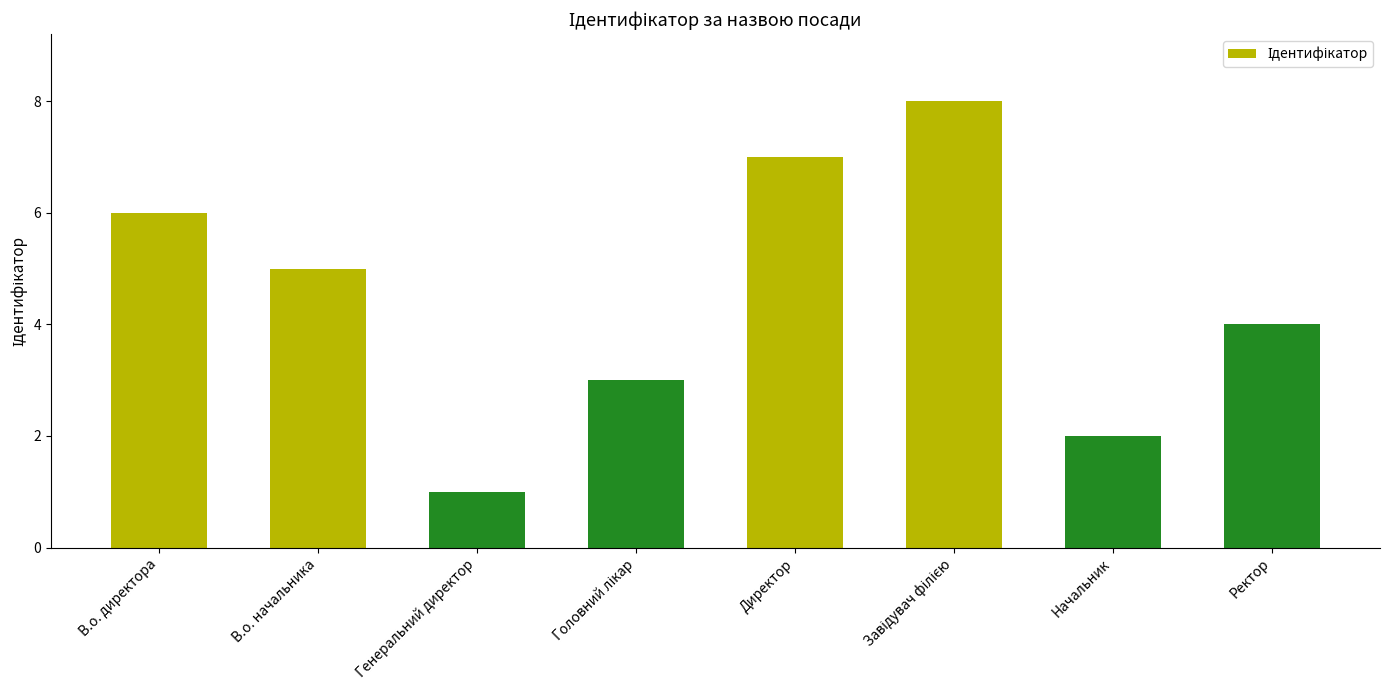

What is the sum of the values at Начальник and Генеральний директор?

3